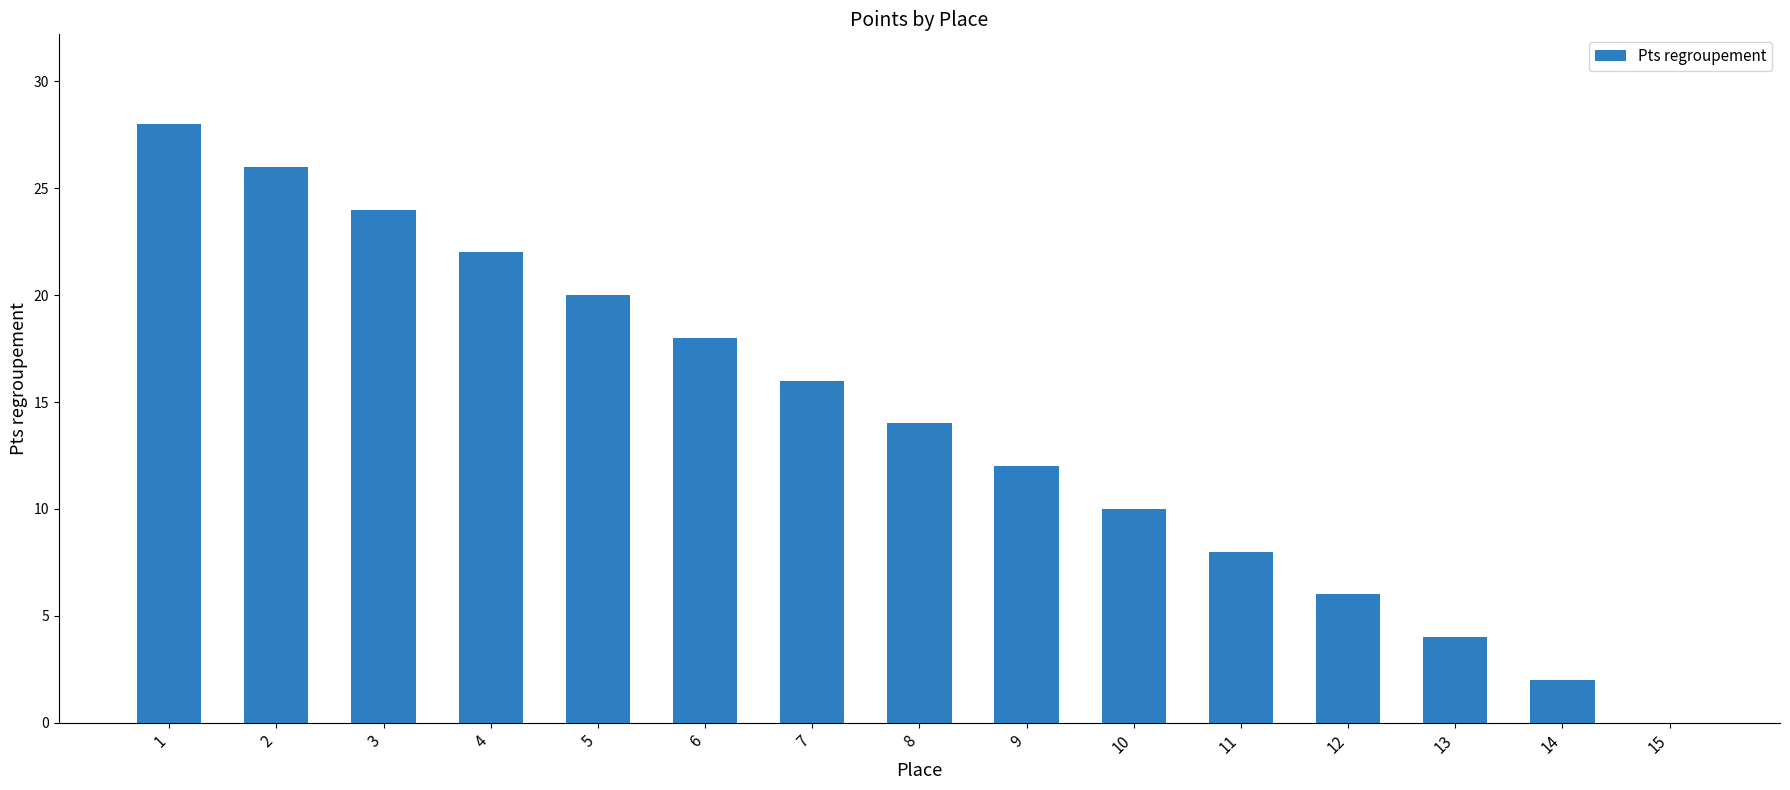

True or false: the data shows 39 at 3.

False